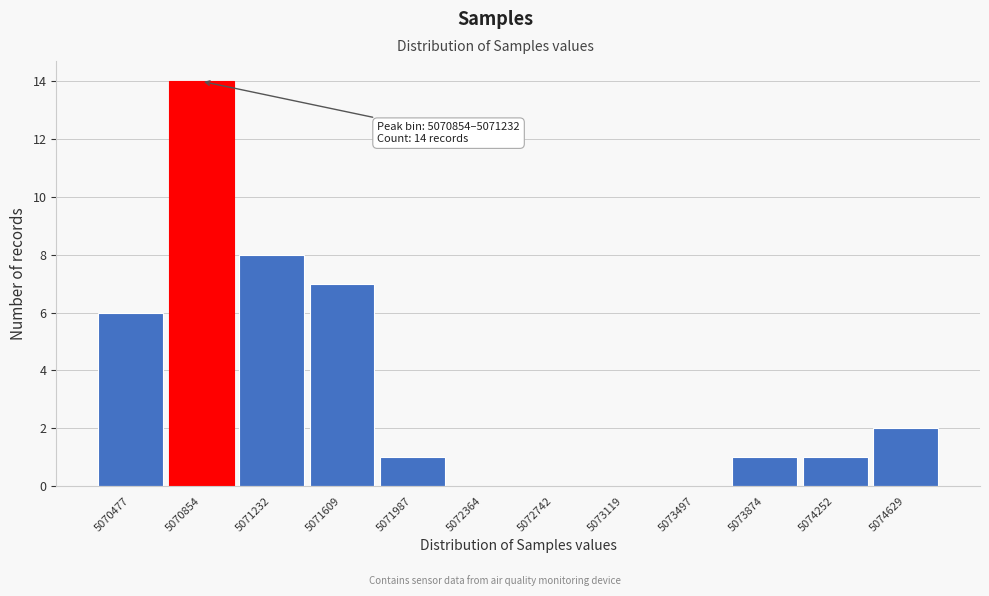

Reading right to left, what are all the values shown in this chart?

5074629=2	5074252=1	5073874=1	5073497=0	5073119=0	5072742=0	5072364=0	5071987=1	5071609=7	5071232=8	5070854=14	5070477=6